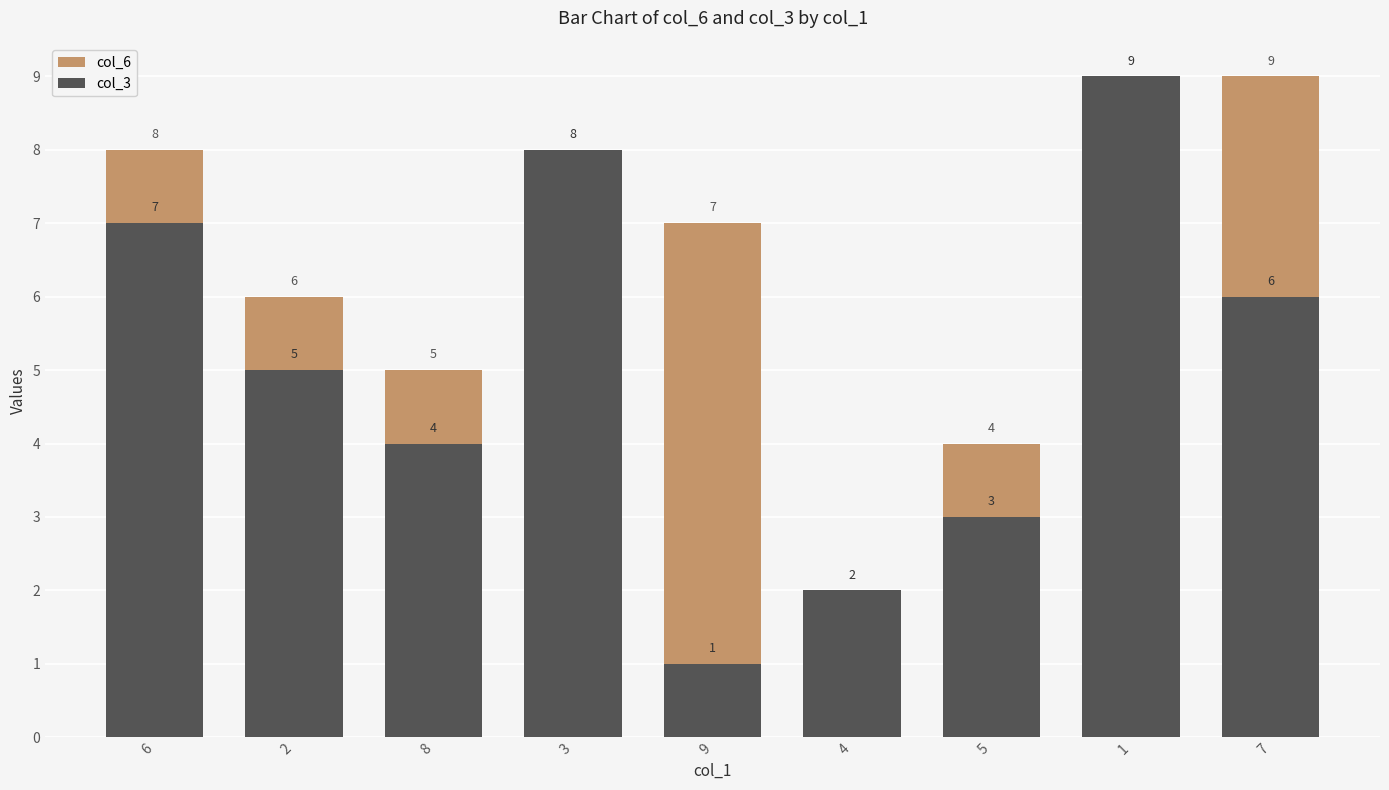

What is the highest value of the col_6 series?

9